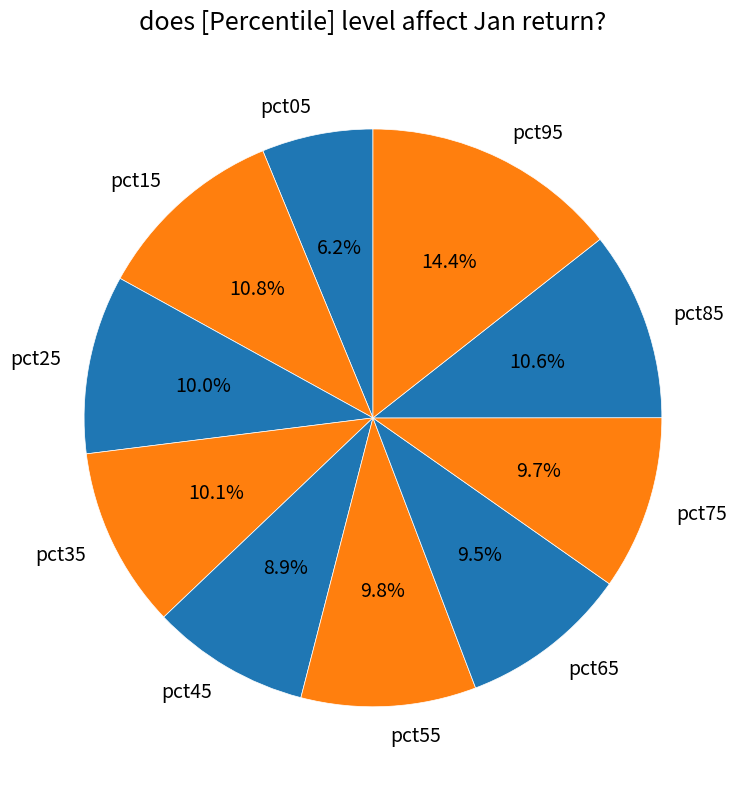

Which slice is the largest?

pct95